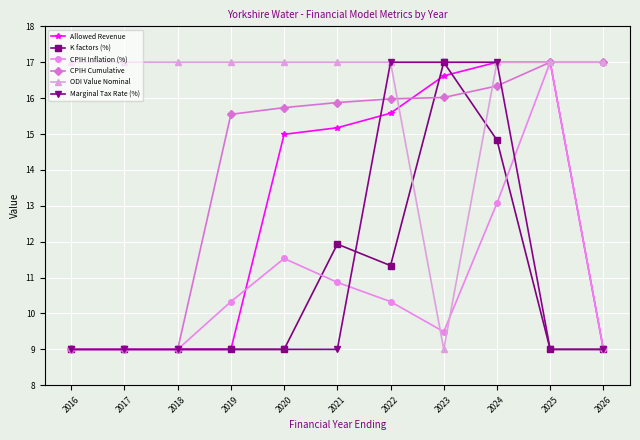

Reading left to right, what are all the values shown in this chart?

Allowed Revenue: 2016=9.0	2017=9.0	2018=9.0	2019=9.0	2020=15.0	2021=15.2	2022=15.6	2023=16.6	2024=17.0	2025=17.0	2026=9.0
K factors (%): 2016=9.0	2017=9.0	2018=9.0	2019=9.0	2020=9.0	2021=11.9	2022=11.3	2023=17.0	2024=14.8	2025=9.0	2026=9.0
CPIH Inflation (%): 2016=9.0	2017=9.0	2018=9.0	2019=10.3	2020=11.5	2021=10.9	2022=10.3	2023=9.5	2024=13.1	2025=17.0	2026=9.0
CPIH Cumulative: 2016=9.0	2017=9.0	2018=9.0	2019=15.5	2020=15.7	2021=15.9	2022=16.0	2023=16.0	2024=16.3	2025=17.0	2026=17.0
ODI Value Nominal: 2016=17.0	2017=17.0	2018=17.0	2019=17.0	2020=17.0	2021=17.0	2022=17.0	2023=9.0	2024=17.0	2025=17.0	2026=17.0
Marginal Tax Rate (%): 2016=9.0	2017=9.0	2018=9.0	2019=9.0	2020=9.0	2021=9.0	2022=17.0	2023=17.0	2024=17.0	2025=9.0	2026=9.0